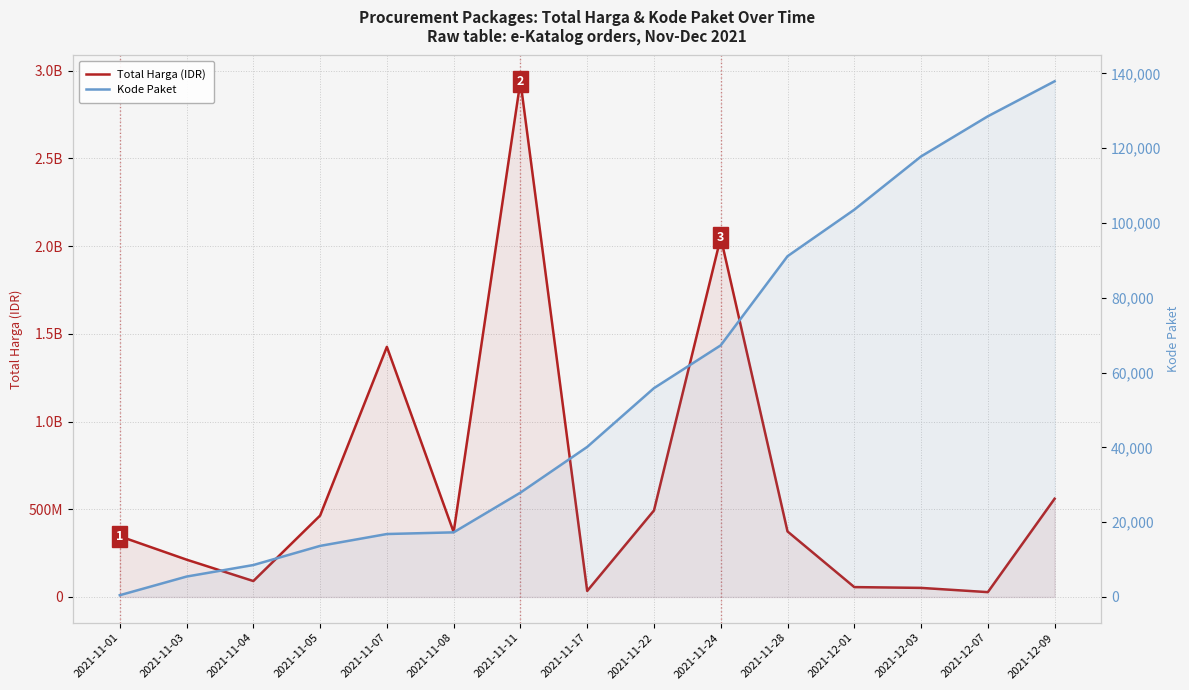

True or false: Total Harga (IDR) and Kode Paket cross at least once.

False